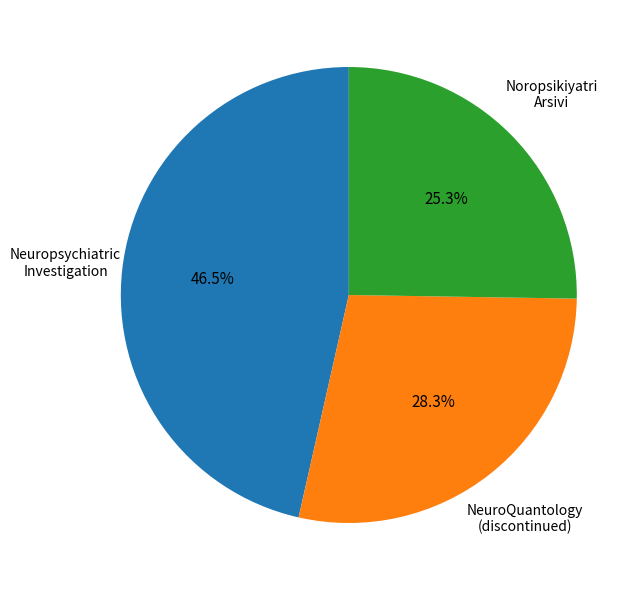

To the nearest percent, what is the average slice percentage?

33%